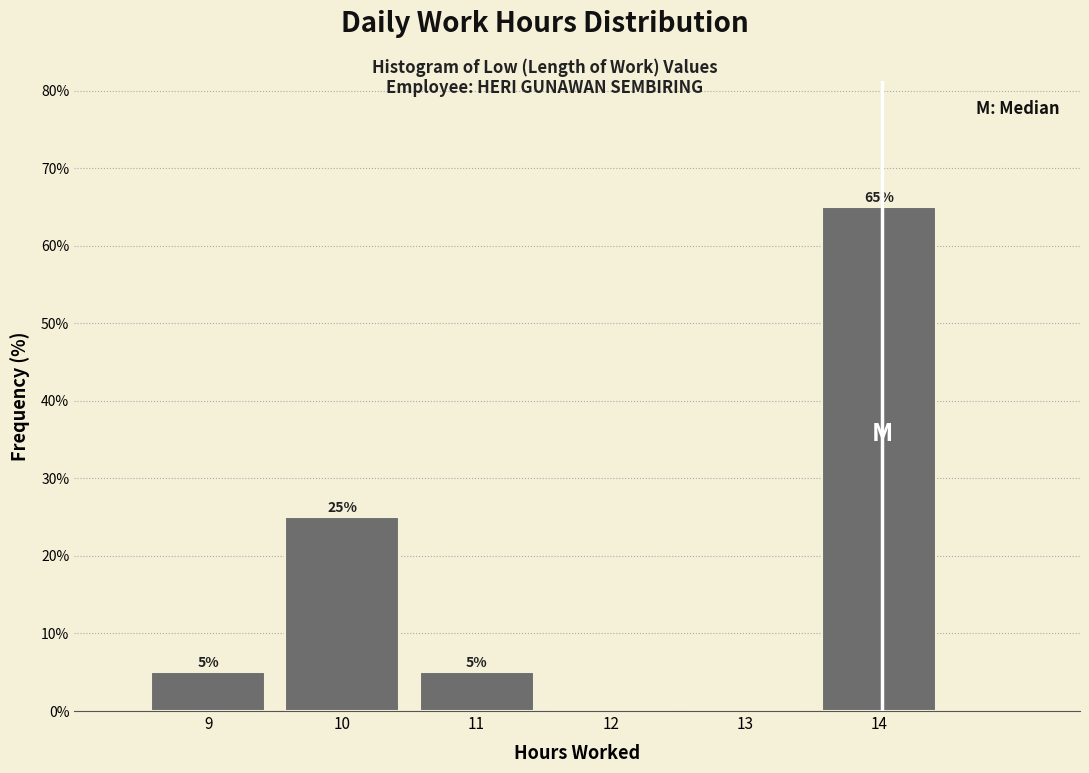

Which range on the x-axis has the tallest bar?

13.5 to 14.5